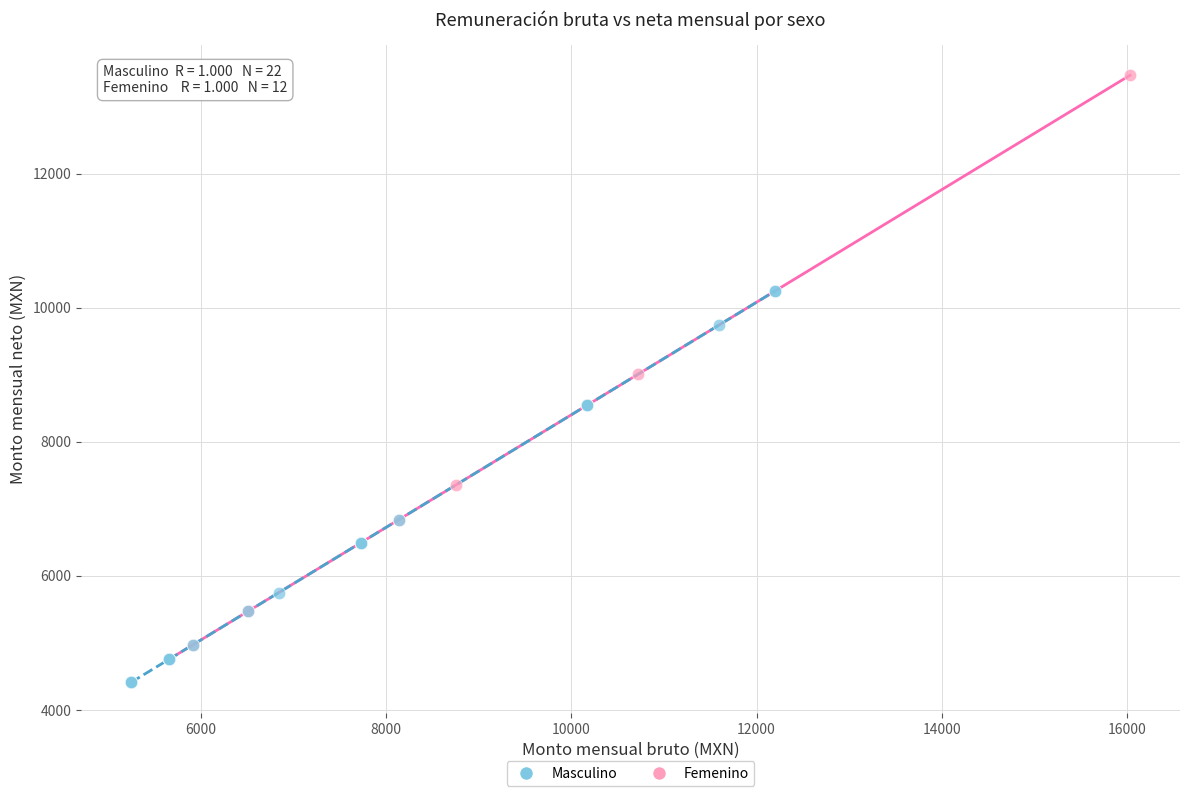

Which series has the widest spread of Y values?

Femenino